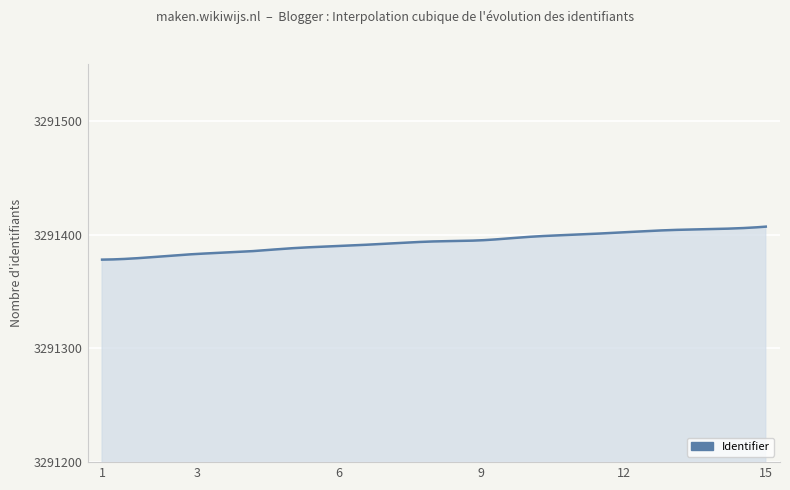

Does the chart have visible grid lines?

Yes